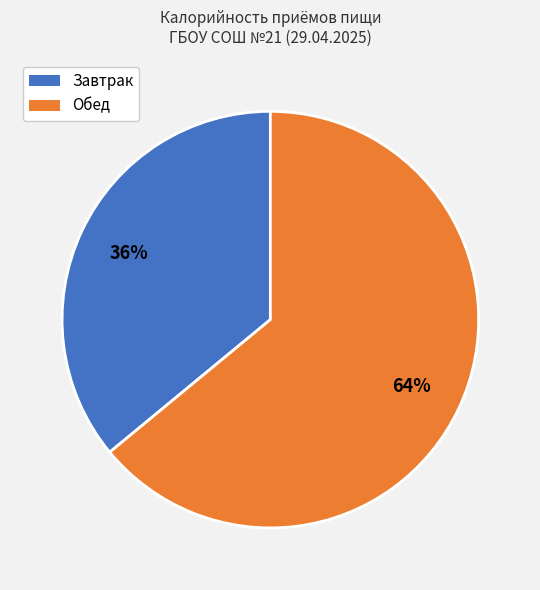

Is there any slice that represents more than half of the pie?

Yes